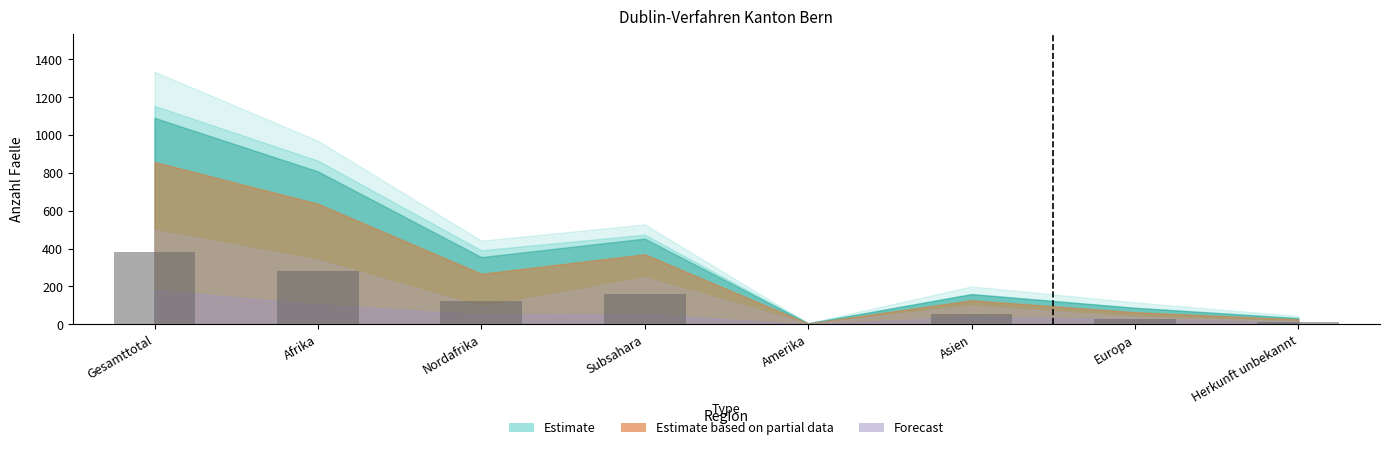

What is the change in value from Gesamttotal to Nordafrika?

-257.6